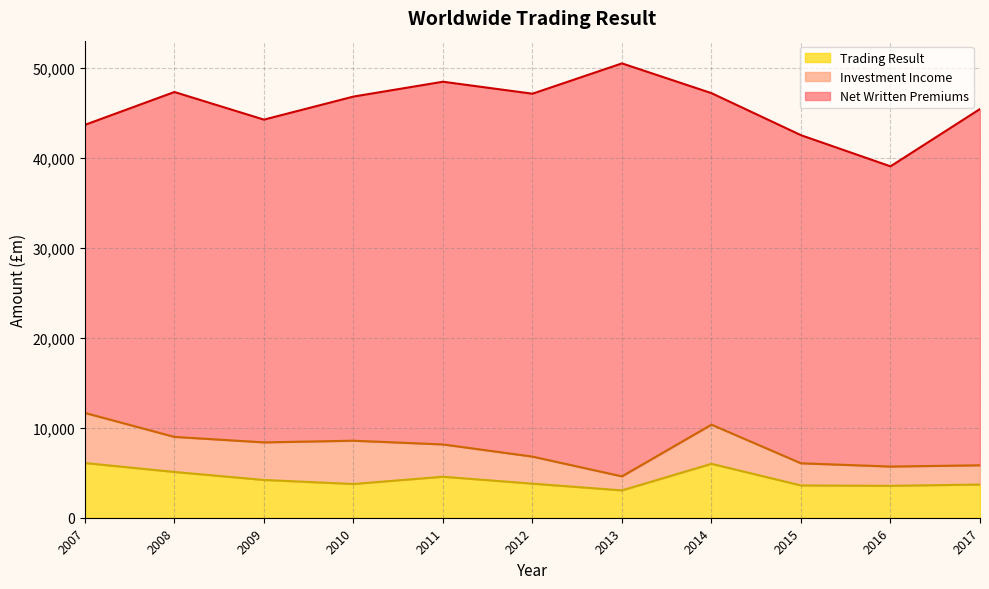

True or false: Net Written Premiums and Trading Result intersect in this chart.

False